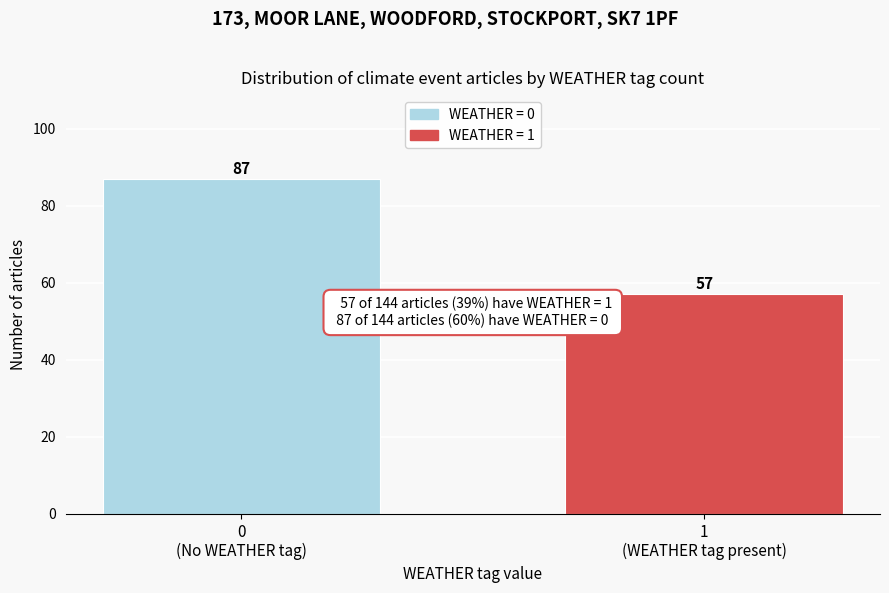

Reading left to right, list all the values displayed in this chart.

87	57